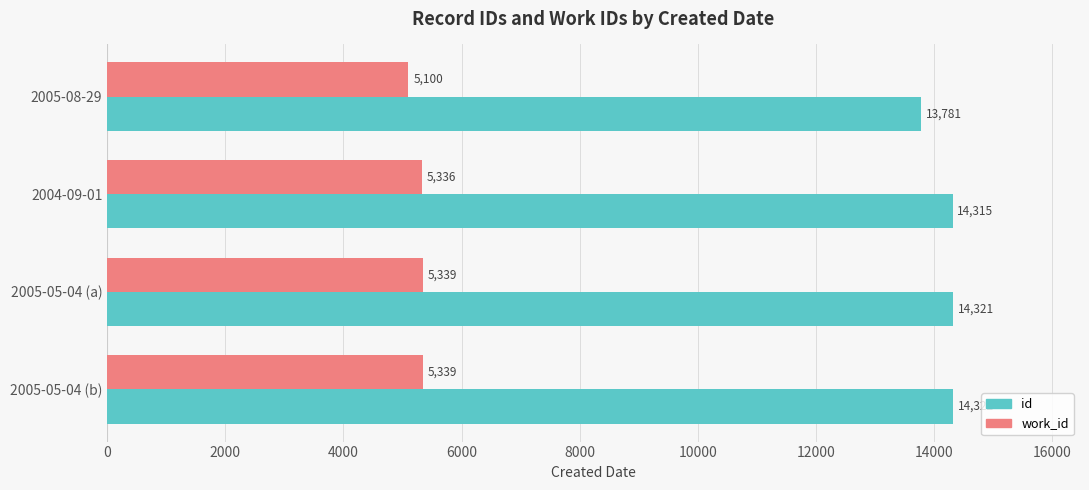

At which label is id closest to 14051?

2004-09-01